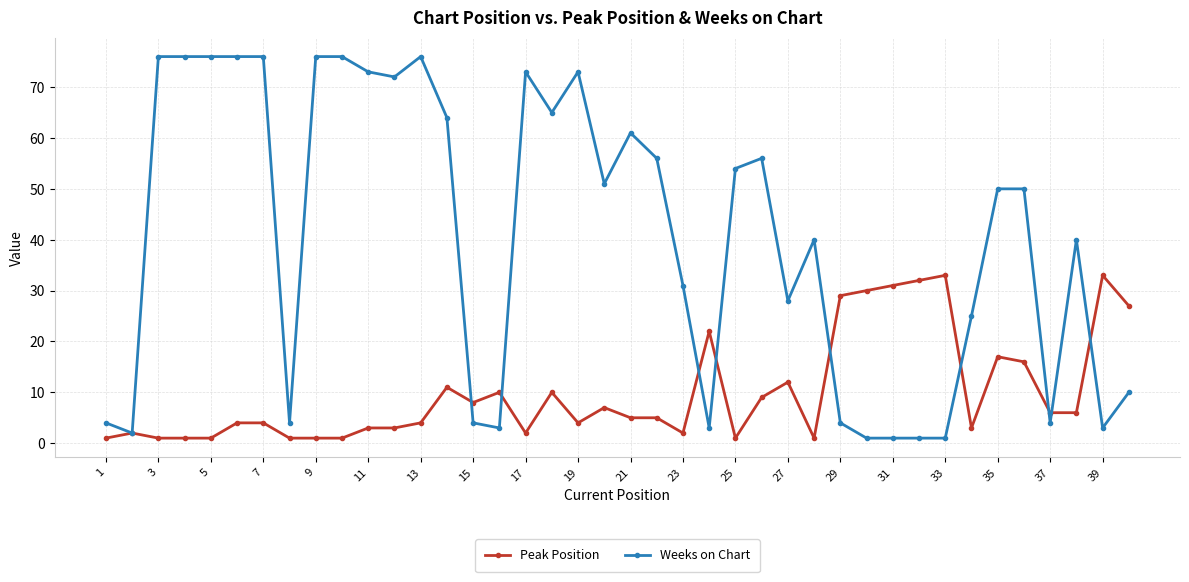

List the series in order of their peak value, highest first.

Weeks on Chart, Peak Position